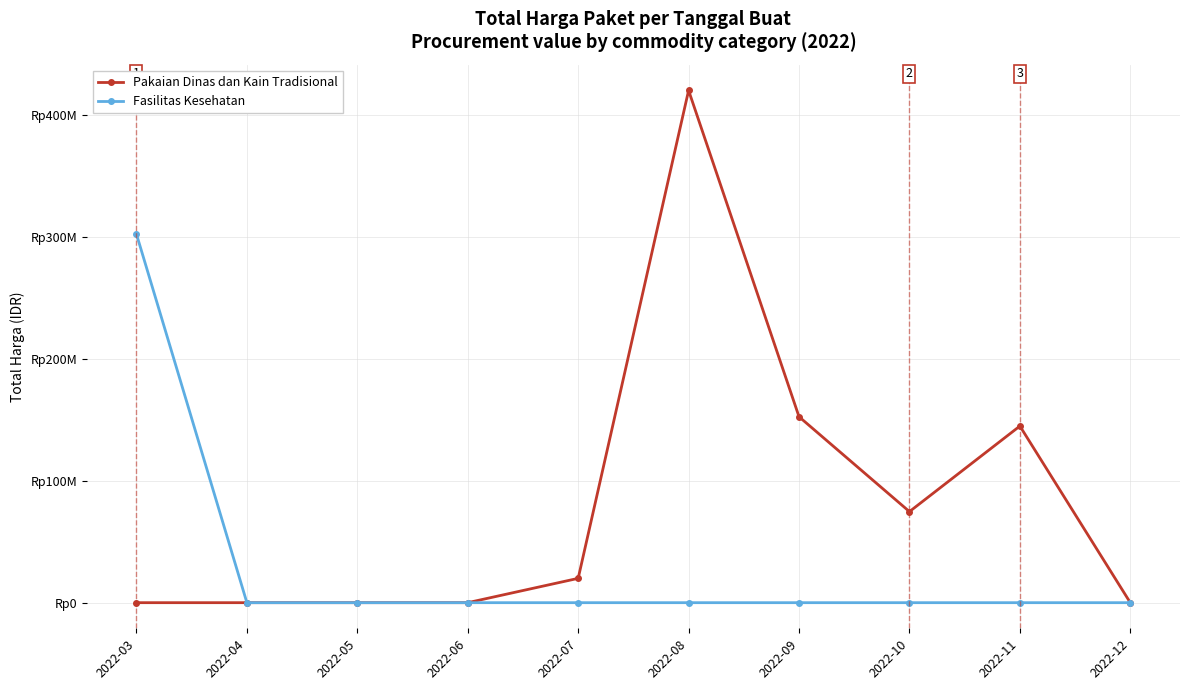

Which series changed the most between 2022-05 and 2022-06?

Pakaian Dinas dan Kain Tradisional